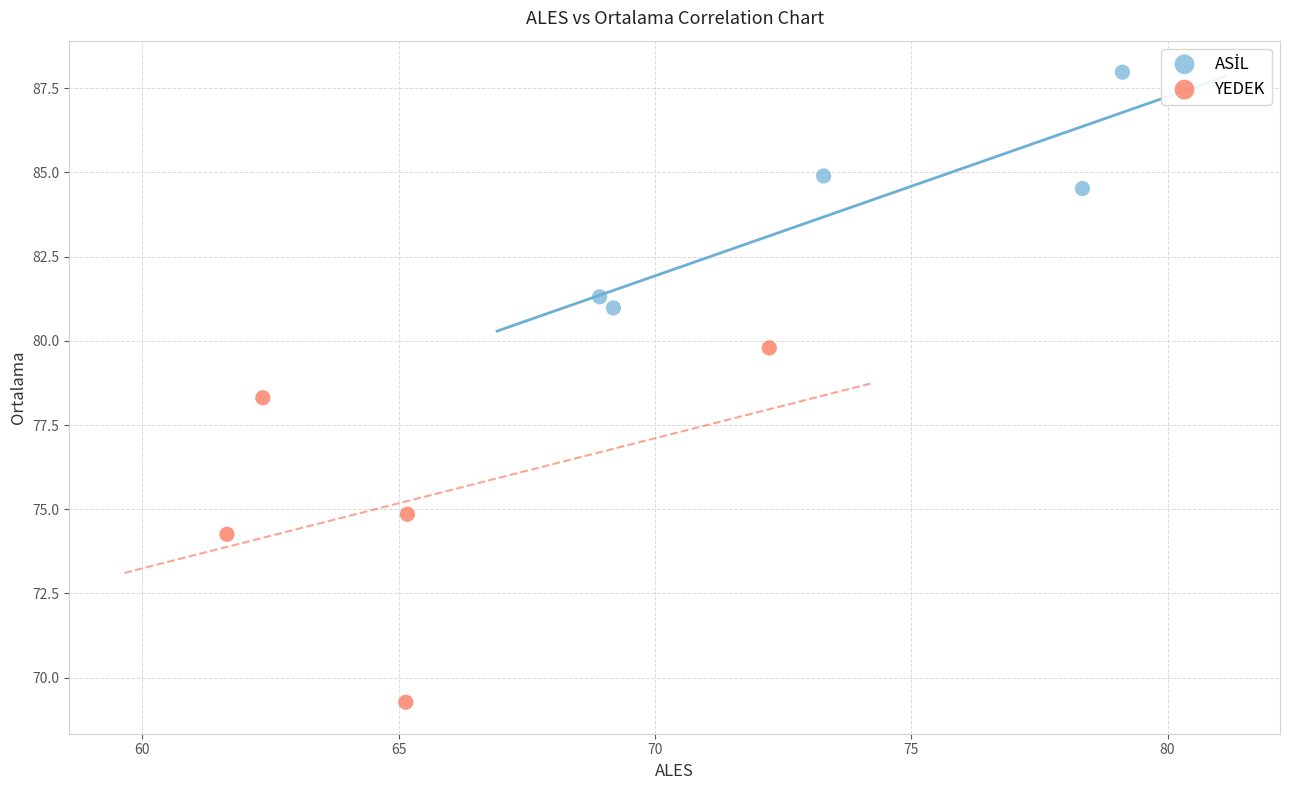

Which series has the largest Y range (max minus min)?

YEDEK